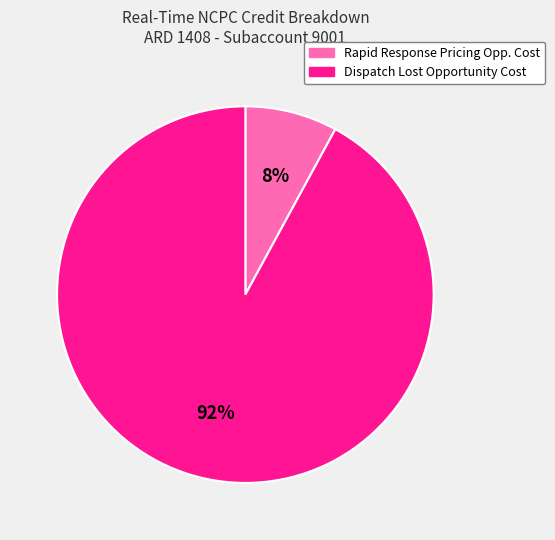

Does any single category account for the majority?

Yes